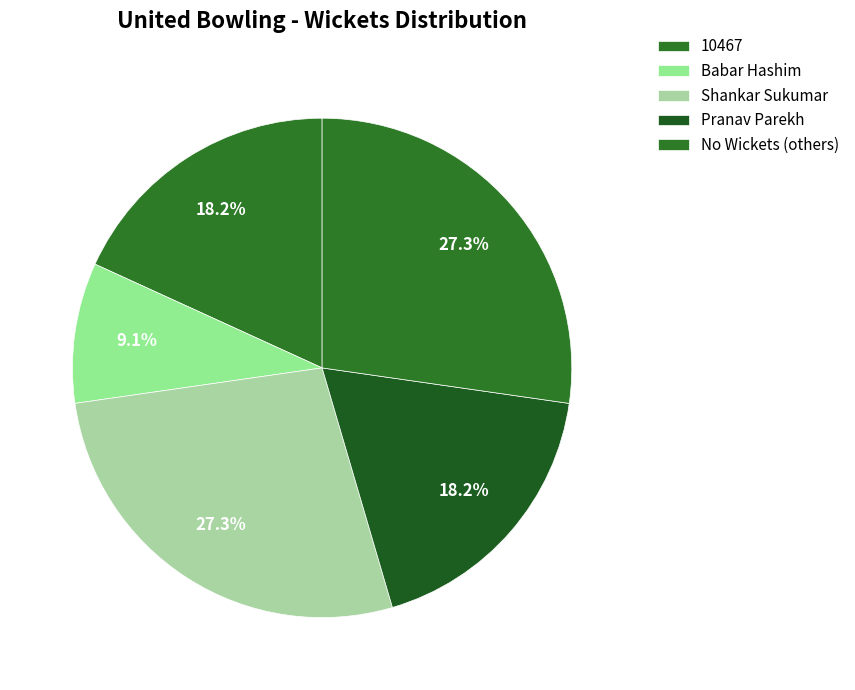

Is there a majority slice in this chart?

No